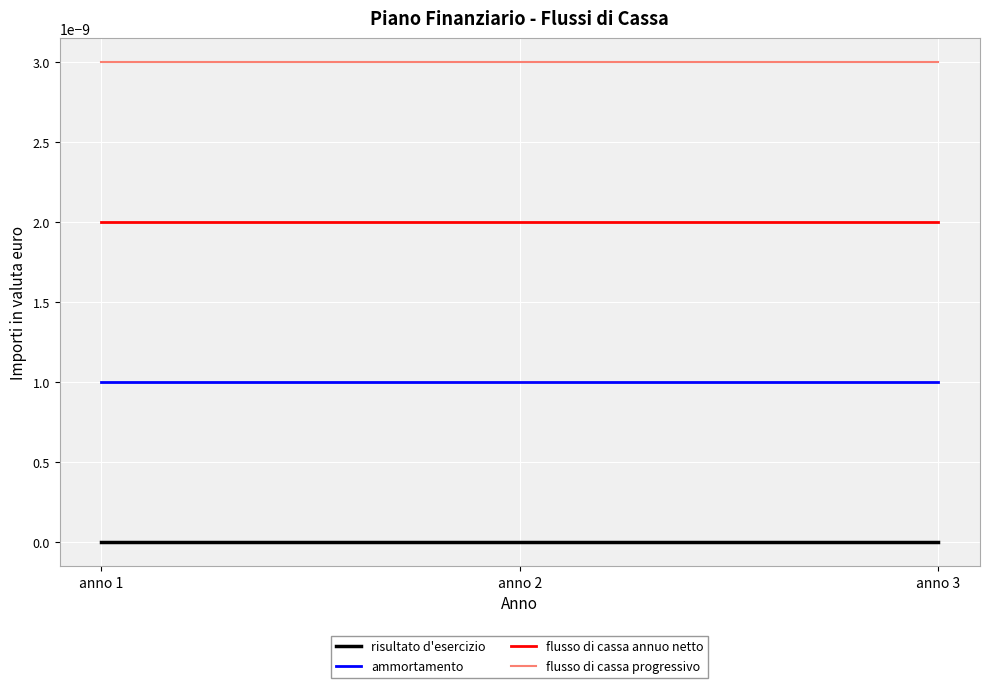

Rank the series by their average value, from highest to lowest.

flusso di cassa progressivo, flusso di cassa annuo netto, ammortamento, risultato d'esercizio